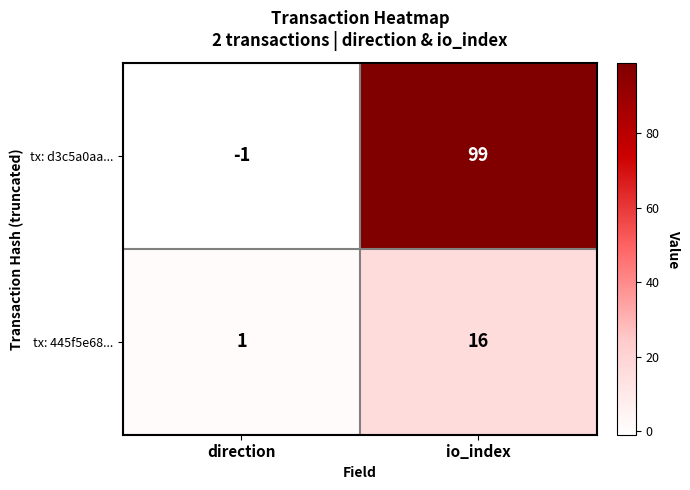

Reading left to right, list all the values displayed in this chart.

tx: d3c5a0aa...: direction=-1	io_index=99
tx: 445f5e68...: direction=1	io_index=16